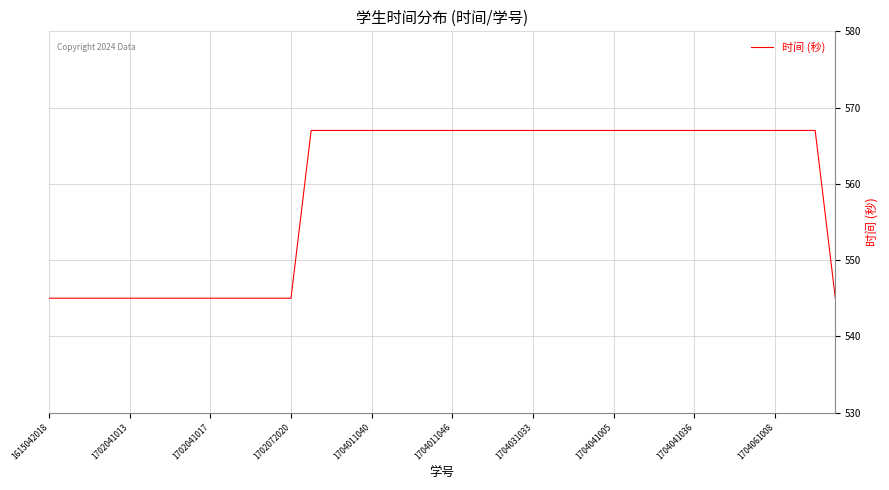

What is the minimum value shown in the chart?

545